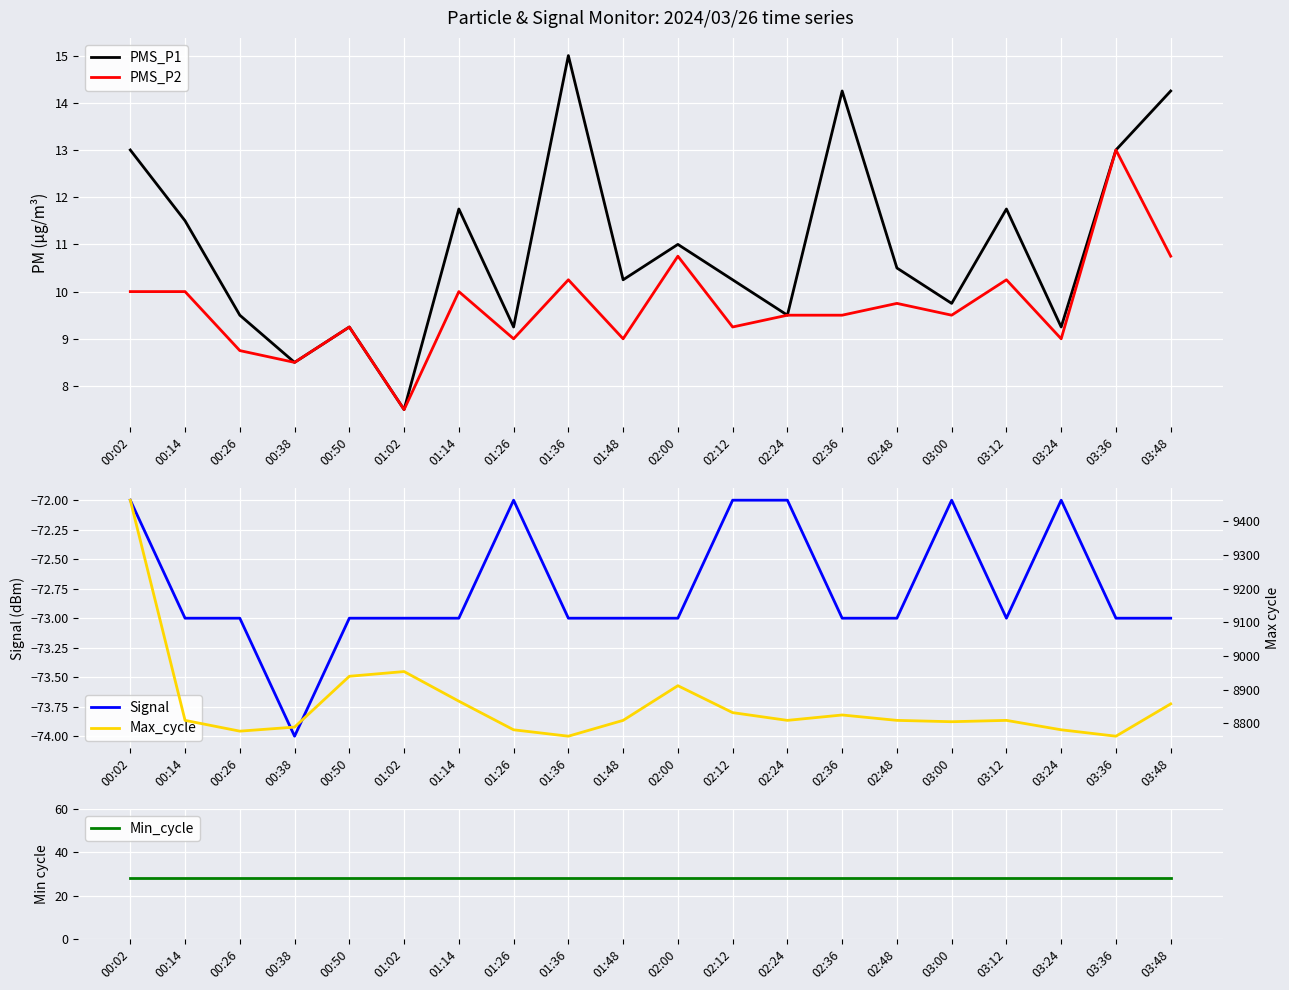

True or false: Min_cycle and Max_cycle intersect in this chart.

False